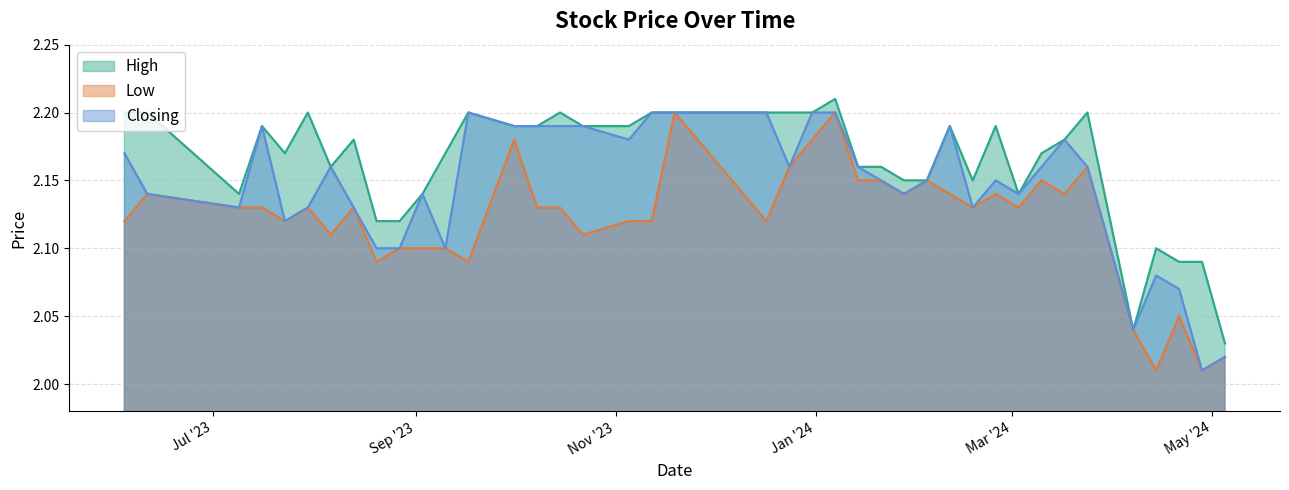

Which series has the widest spread of values?

Low